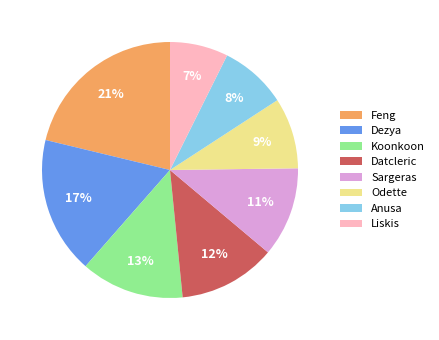

Which slice is the smallest?

Liskis